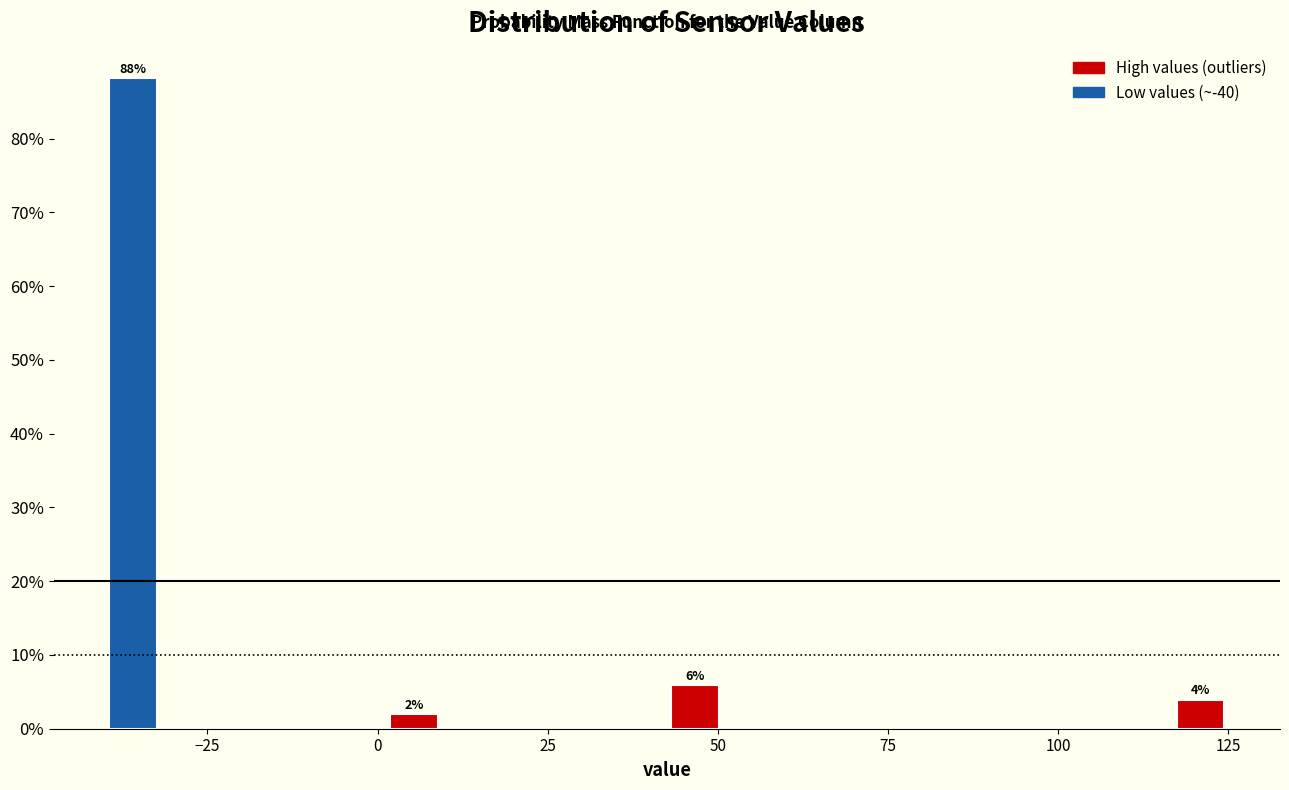

Around what value on the x-axis is the tallest bar? Give the approximate position of its centre, as read against the axis.

-35